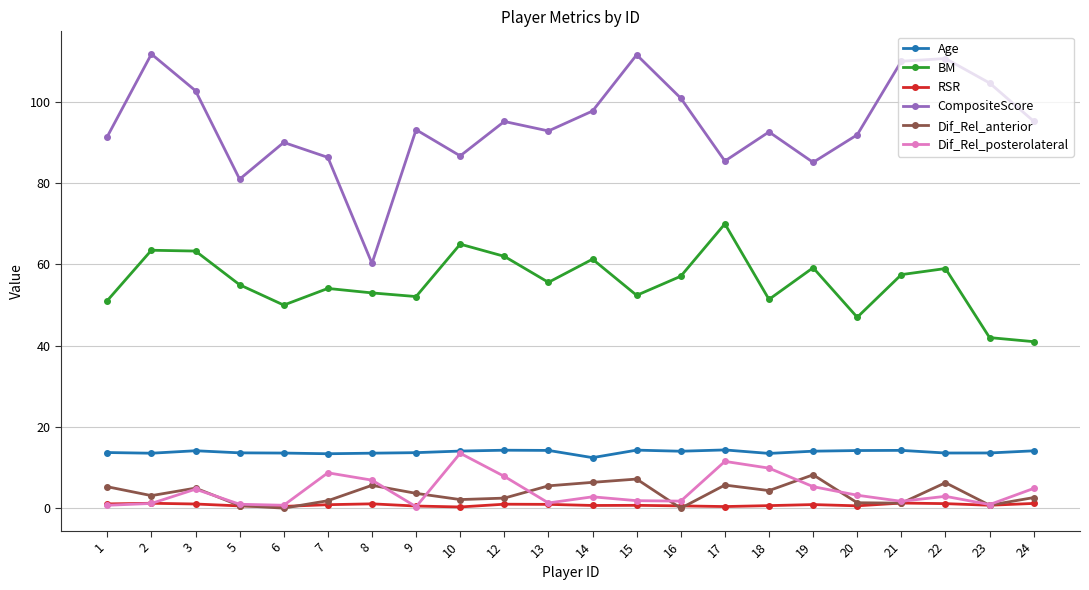

How many series are shown in this chart?

6